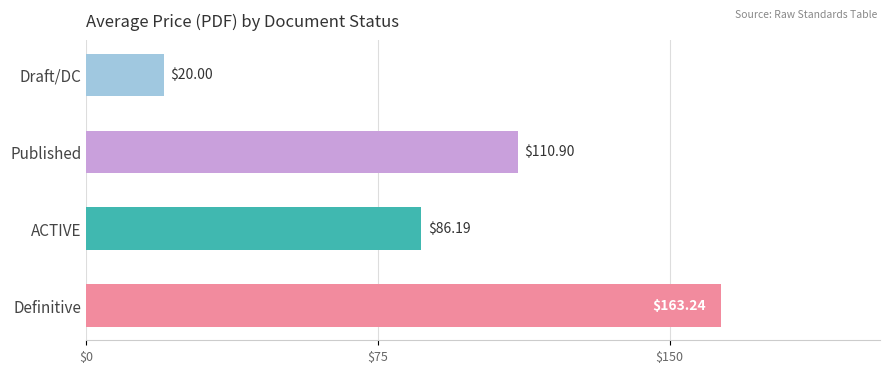

List the labels in order of value, largest first.

Definitive, Published, ACTIVE, Draft/DC